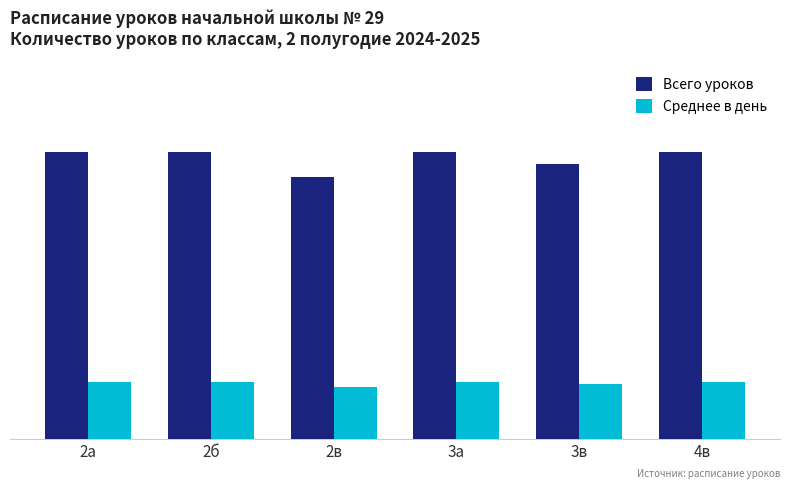

What is the label of the 2nd bar from the left?

2б